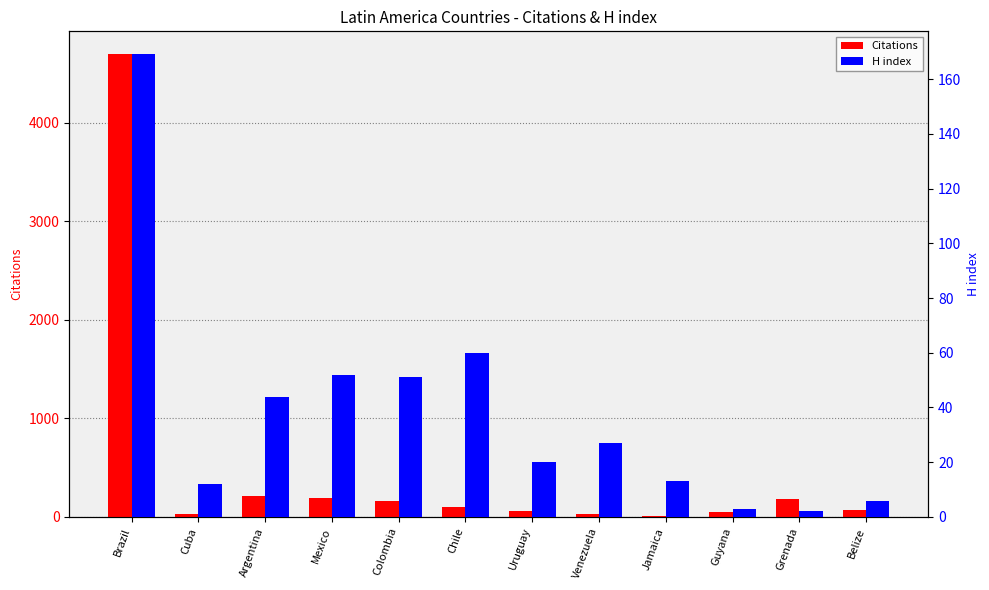

Reading left to right, transcribe all the data shown in this chart.

Citations: Brazil=4691	Cuba=26	Argentina=208	Mexico=190	Colombia=166	Chile=97	Uruguay=60	Venezuela=26	Jamaica=7	Guyana=45	Grenada=187	Belize=67
H index: Brazil=169	Cuba=12	Argentina=44	Mexico=52	Colombia=51	Chile=60	Uruguay=20	Venezuela=27	Jamaica=13	Guyana=3	Grenada=2	Belize=6